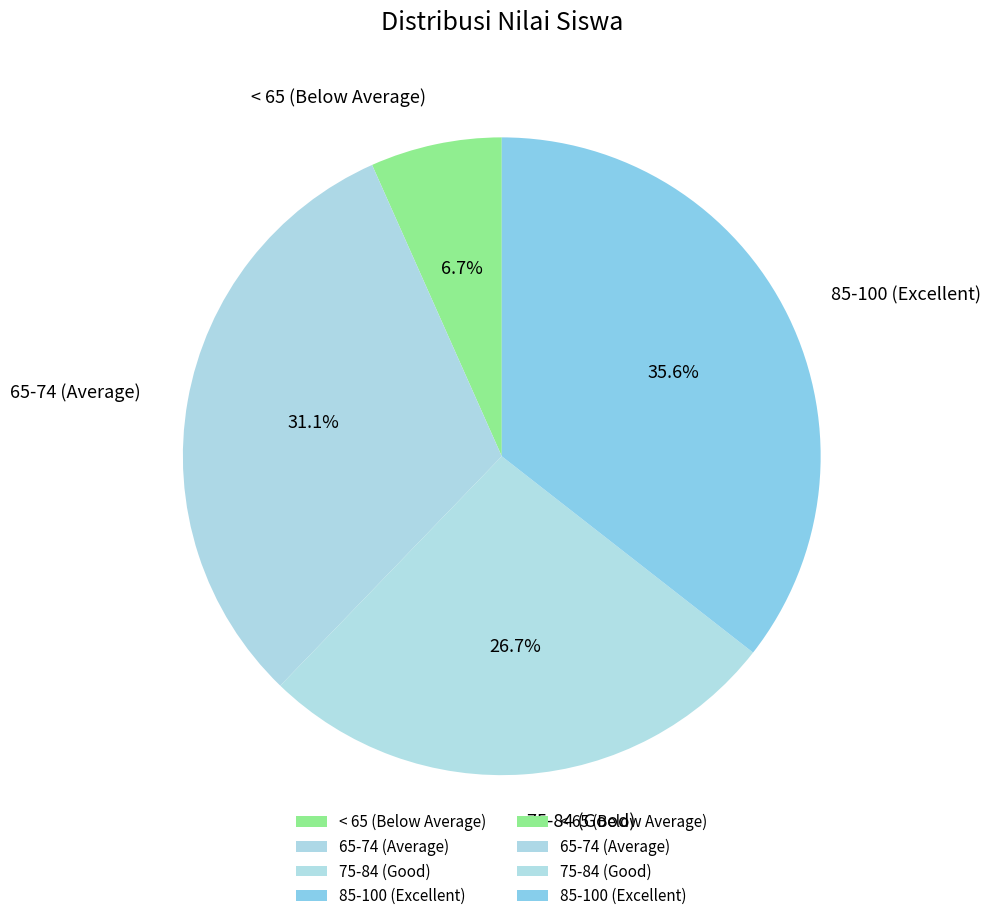

Count the number of slices in the pie.

4